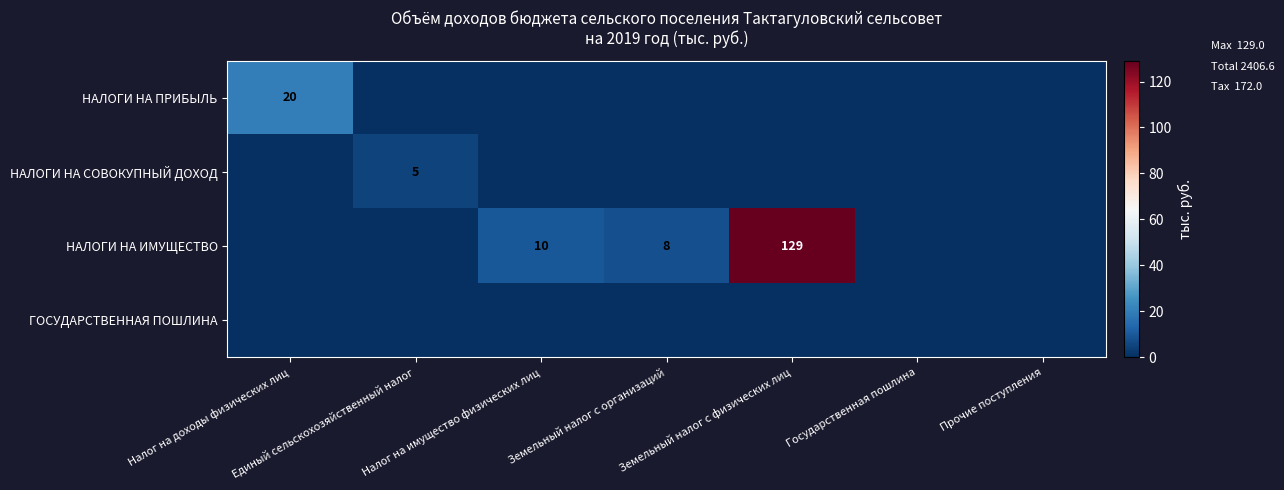

Is it true that НАЛОГИ НА ИМУЩЕСТВО equals 14 at Налог на имущество физических лиц?

False